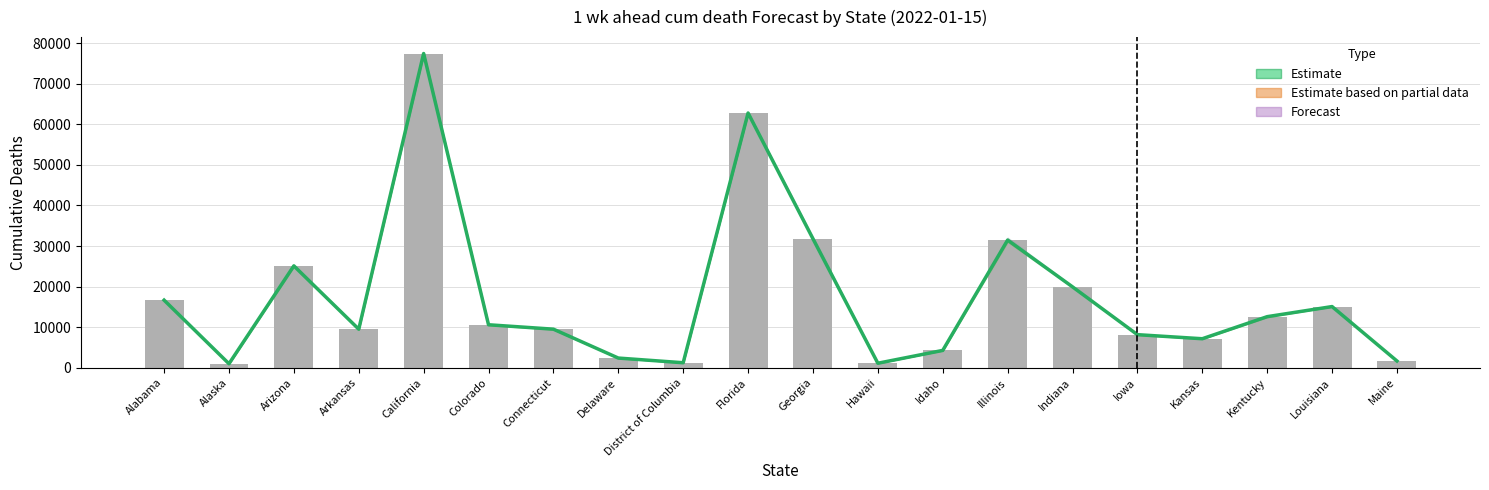

Which has a higher value, Connecticut or Indiana?

Indiana